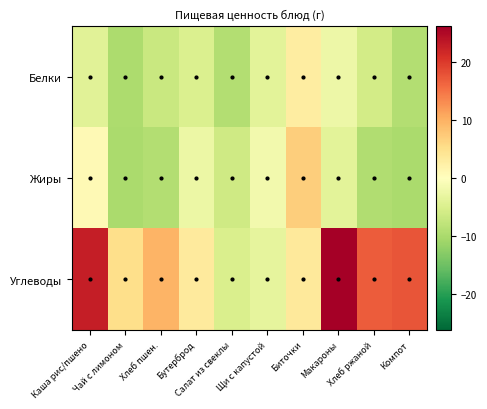

Which category has the highest value across all series?

Макароны